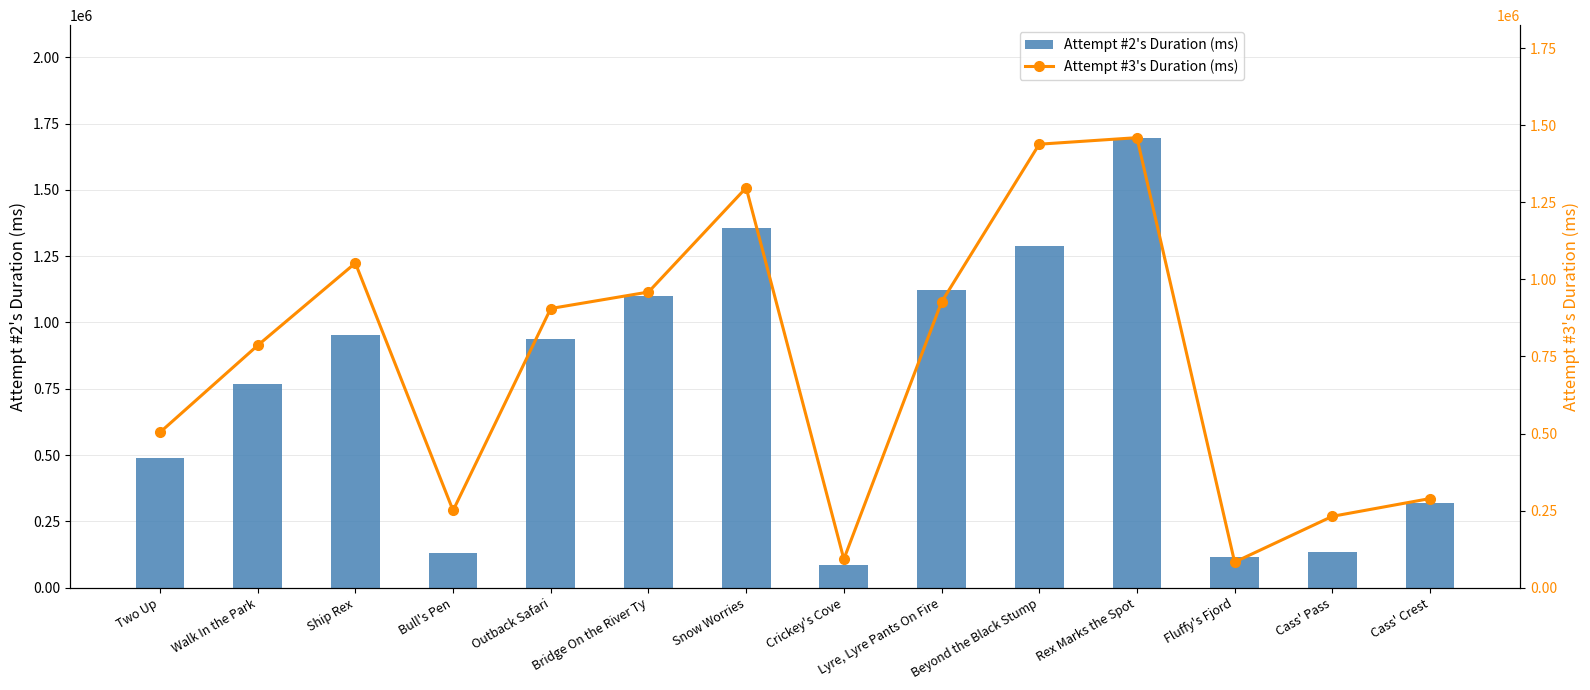

How many values in the Attempt #2's Duration (ms) series are below 936626?

7